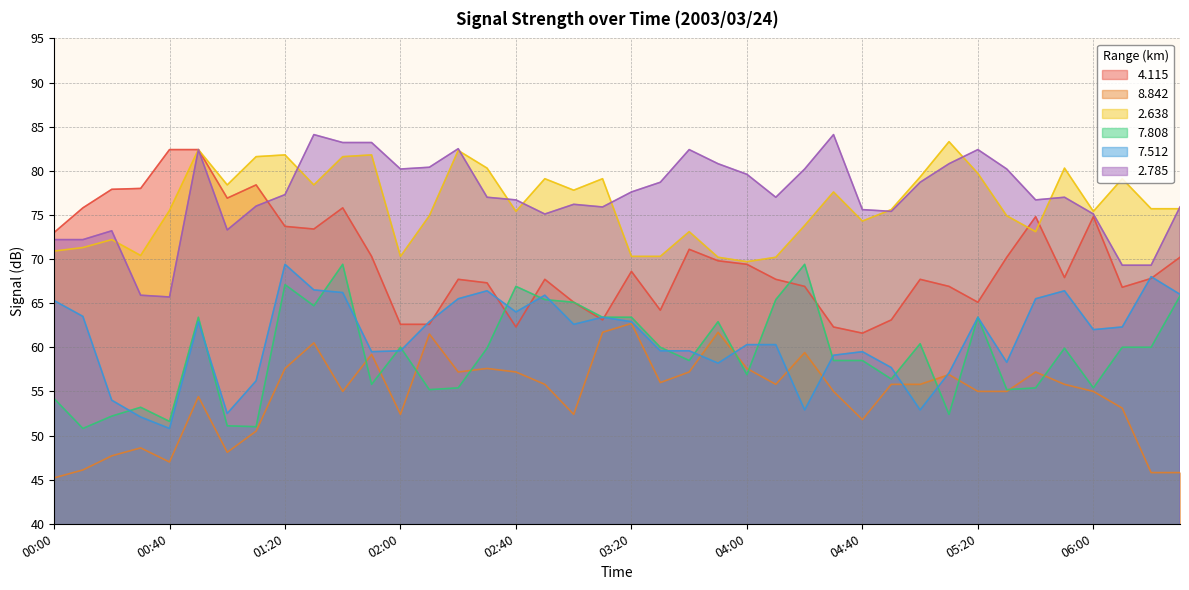

What is the sum of the   7.808 values at 02:50 and 05:30?

120.6